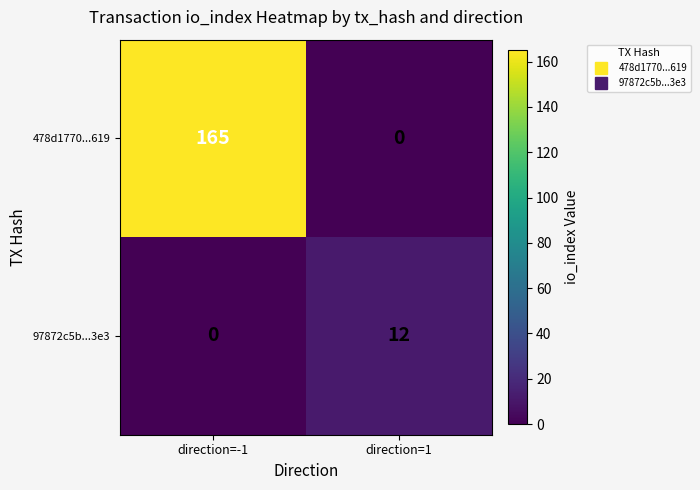

Reading right to left, extract all data points from this chart.

478d1770...619: direction=1=0	direction=-1=165
97872c5b...3e3: direction=1=12	direction=-1=0